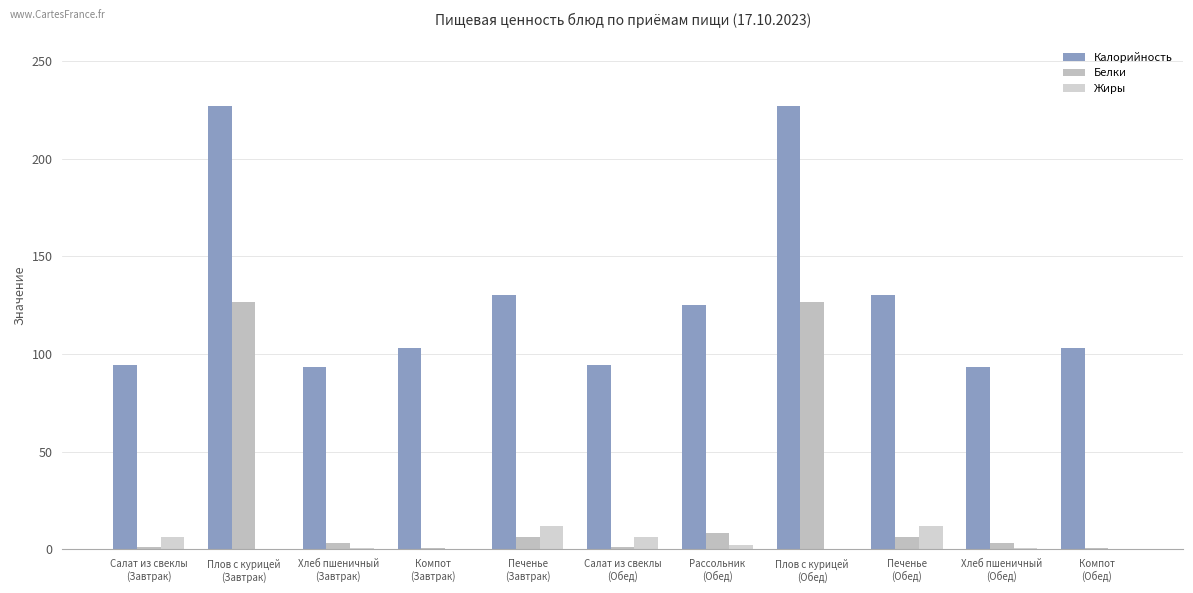

What is the sum of the Белки values at Плов с курицей
(Завтрак) and Плов с курицей
(Обед)?

253.4